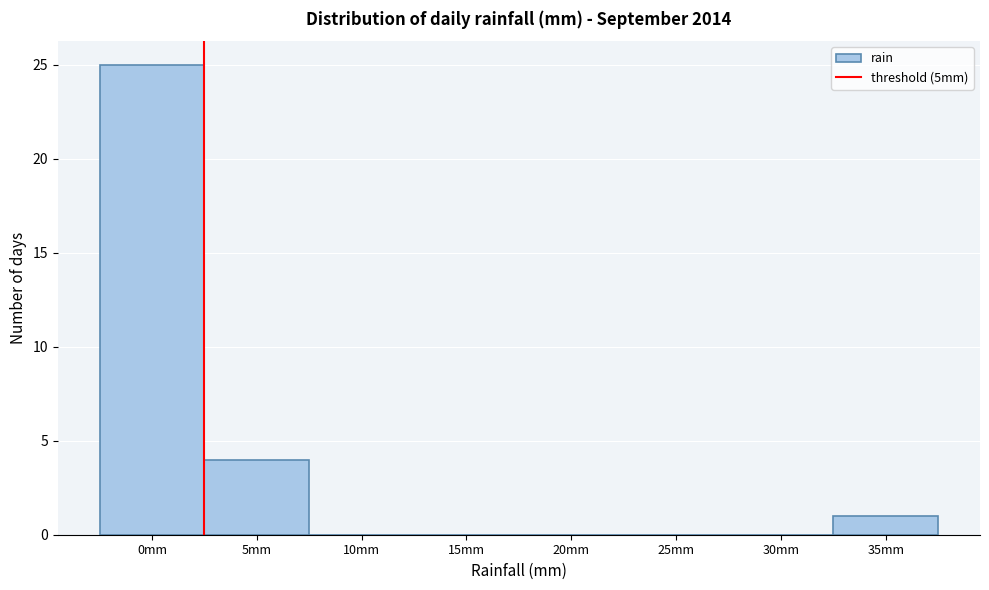

Reading left to right, list all the values displayed in this chart.

0mm=25	5mm=4	10mm=0	15mm=0	20mm=0	25mm=0	30mm=0	35mm=1